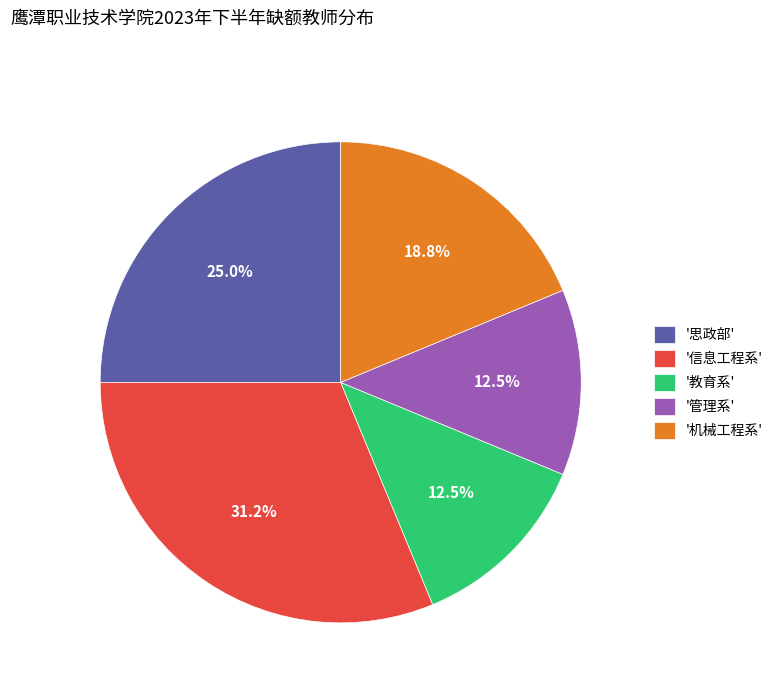

What is the largest slice in the pie chart?

'信息工程系'